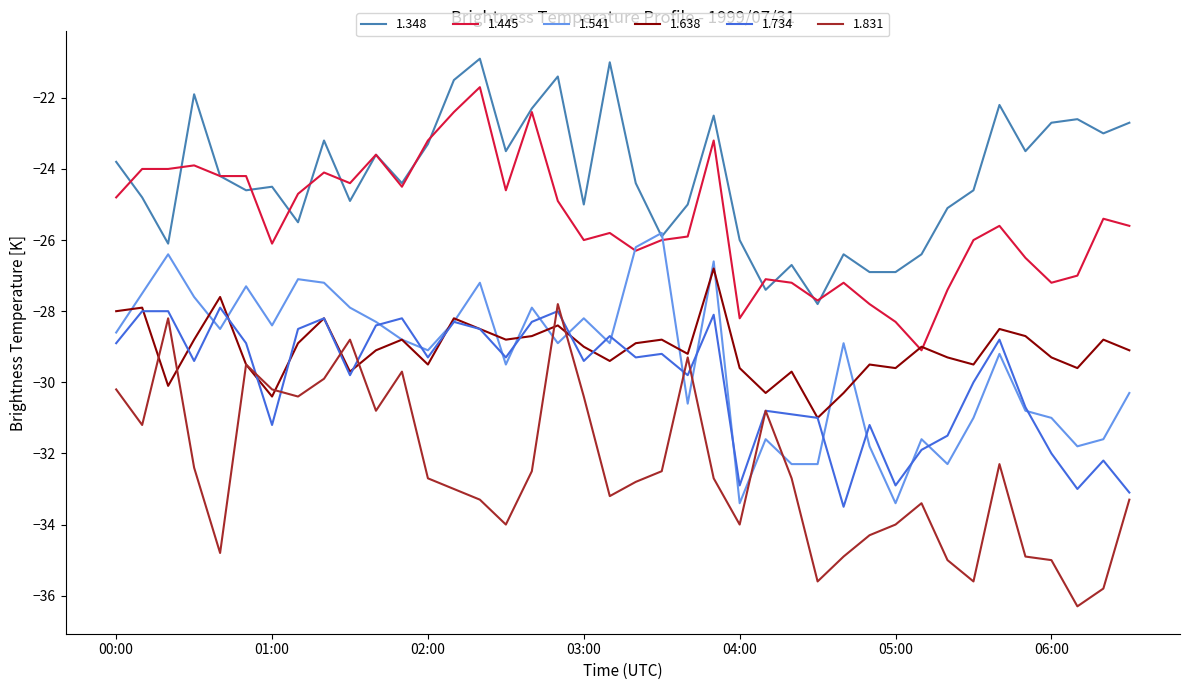

What is the minimum value for 1.831?

-36.3